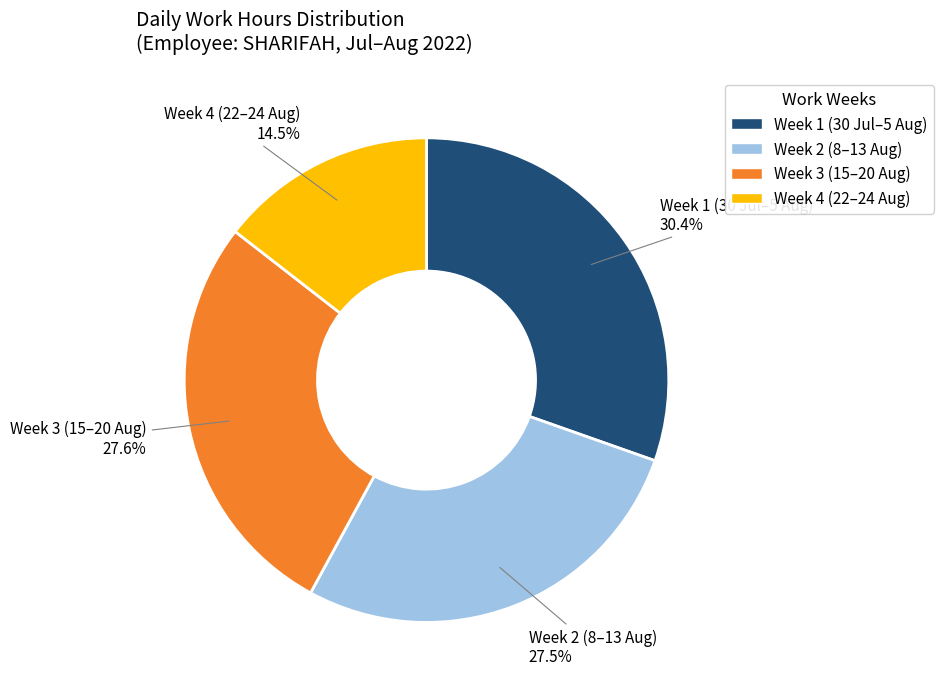

Is there a majority slice in this chart?

No